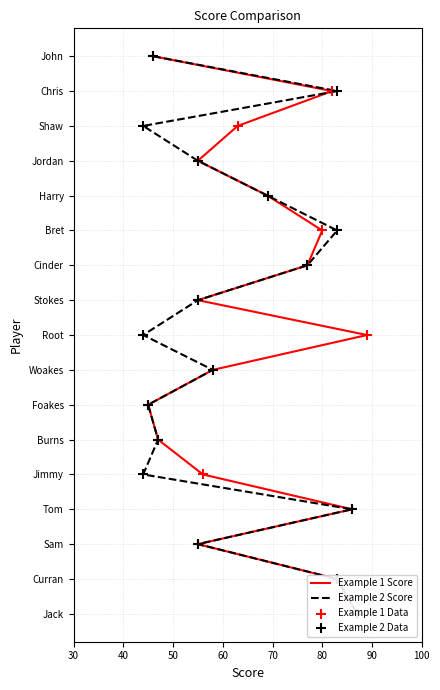

Which series reaches the minimum Y coordinate?

Example 1 Score